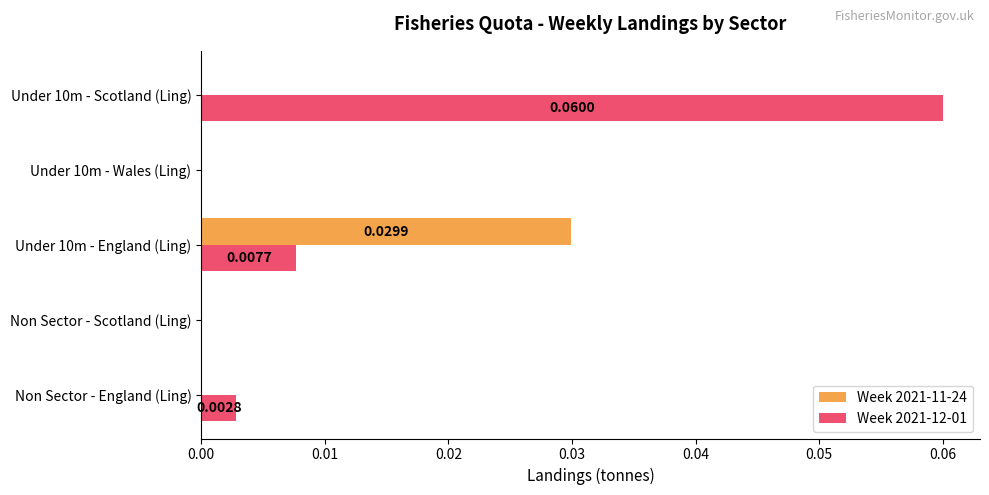

Which series has the largest total across all categories?

Week 2021-12-01